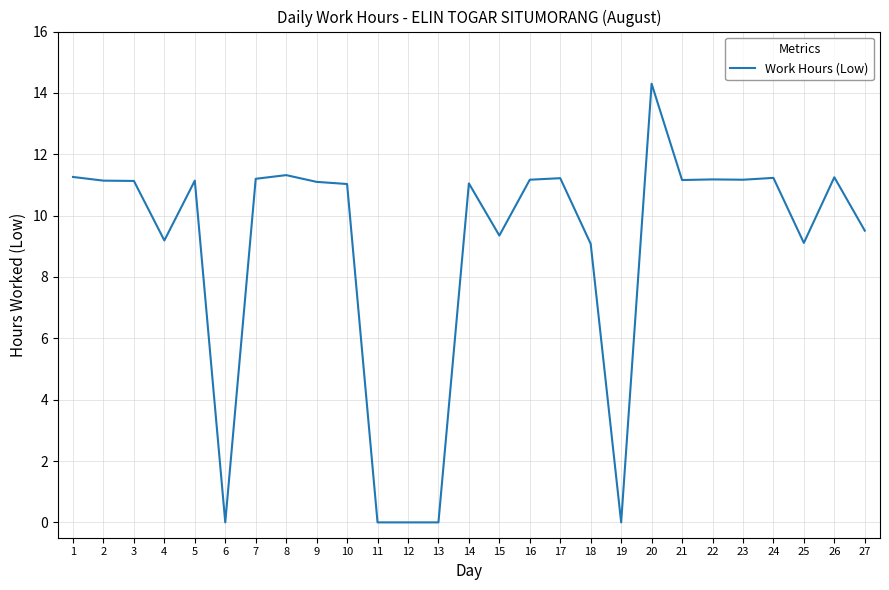

What is the greatest value displayed?

14.3